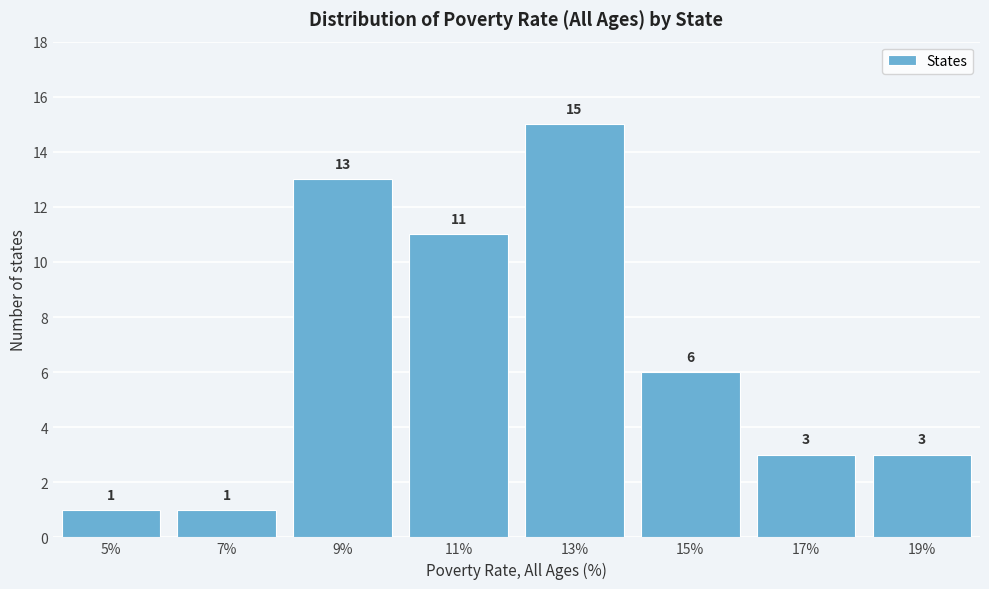

Reading left to right, what are all the values shown in this chart?

5%=1	7%=1	9%=13	11%=11	13%=15	15%=6	17%=3	19%=3